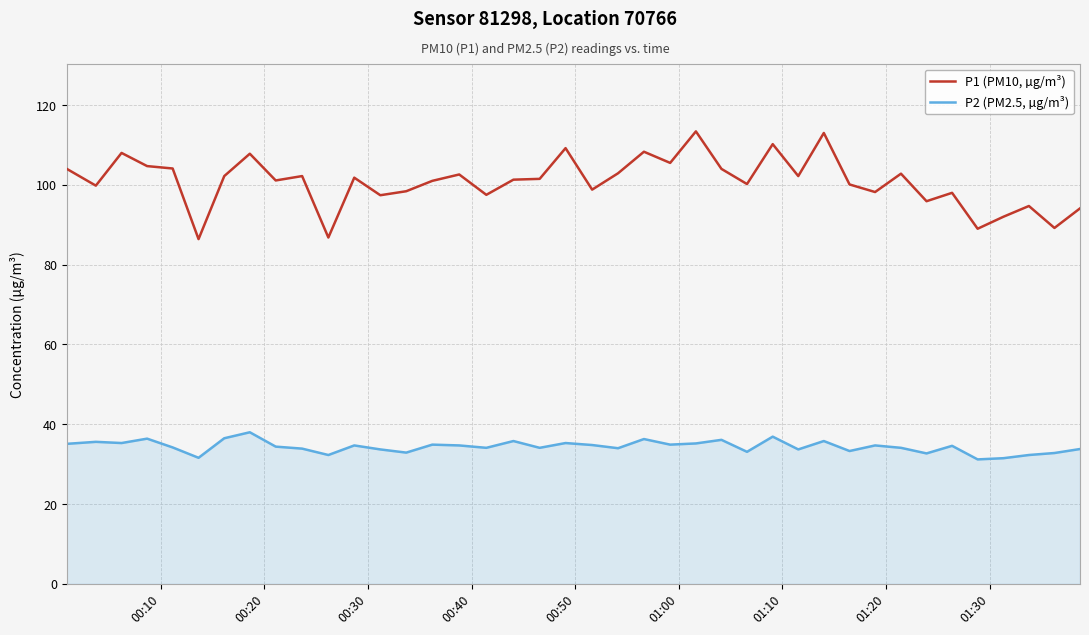

What is the lowest value of the P1 (PM10, µg/m³) series?

86.4